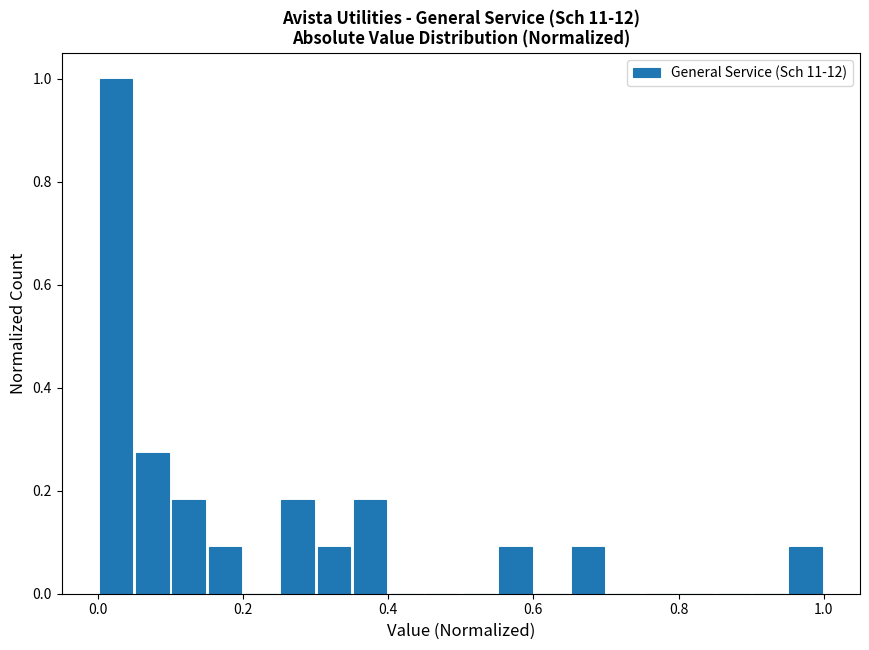

Around what value on the x-axis is the tallest bar? Give the approximate position of its centre, as read against the axis.

0.02